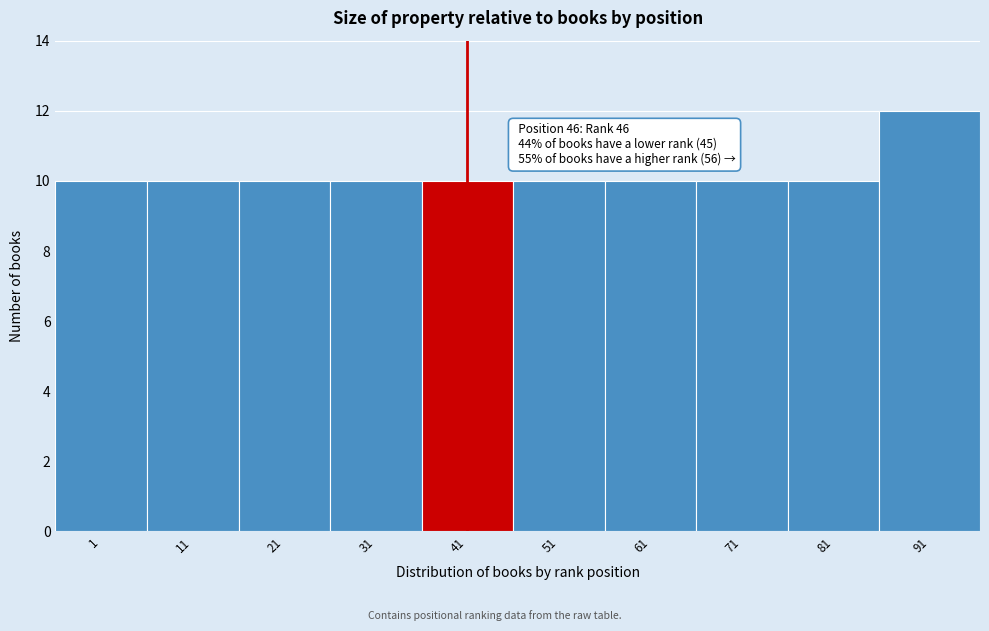

Reading right to left, what are all the values shown in this chart?

91=12	81=10	71=10	61=10	51=10	41=10	31=10	21=10	11=10	1=10